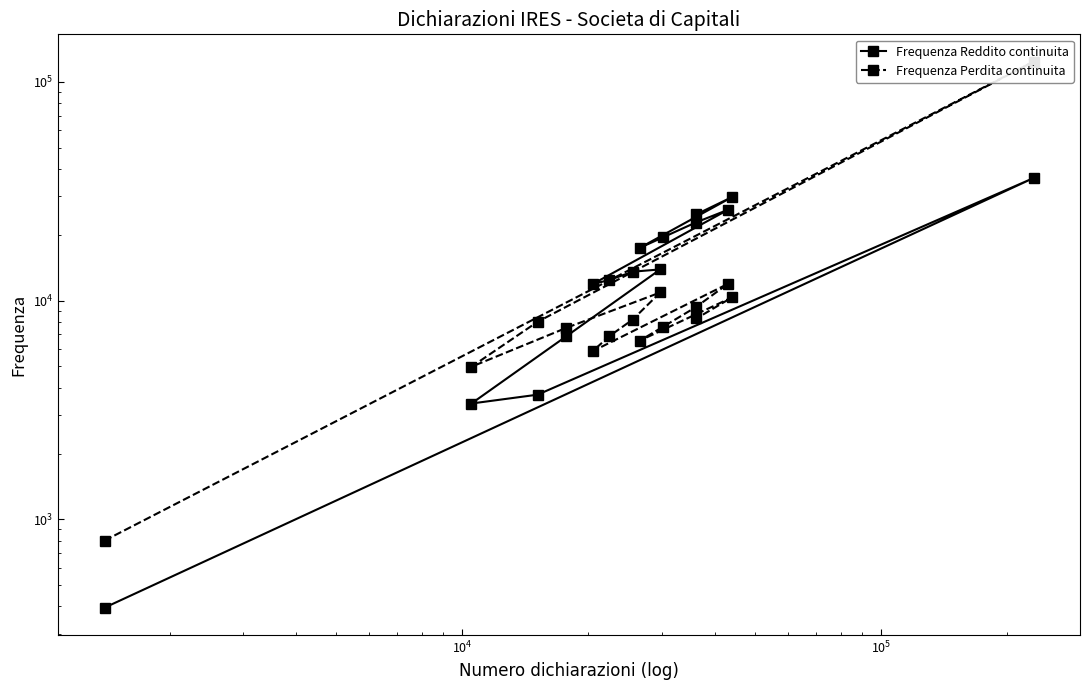

After their last crossing, which series has the higher values: Frequenza Reddito continuita or Frequenza Perdita continuita?

Frequenza Reddito continuita